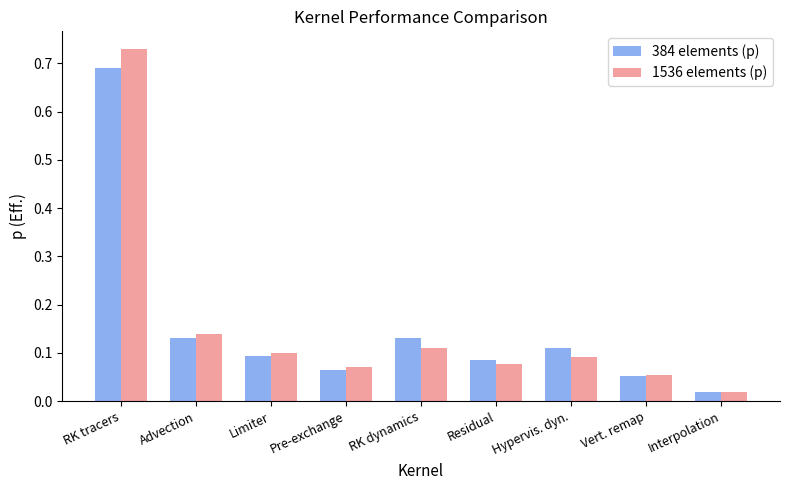

How many distinct data groups are displayed?

2